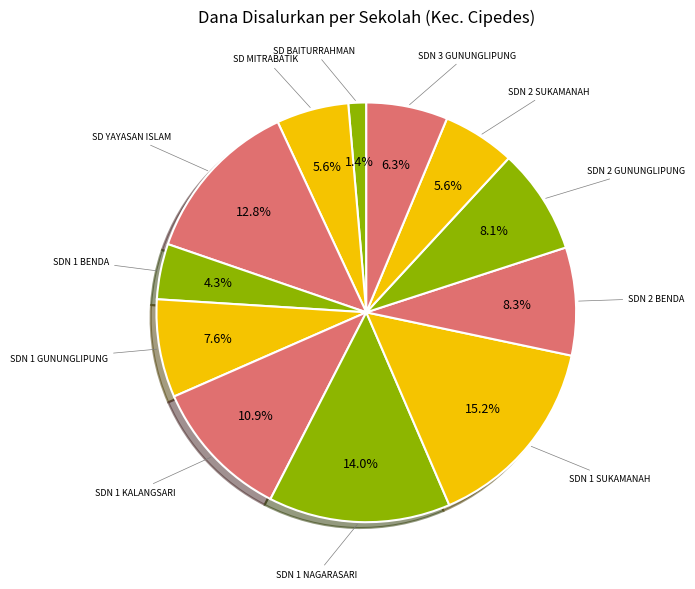

How many segments does this pie chart have?

12